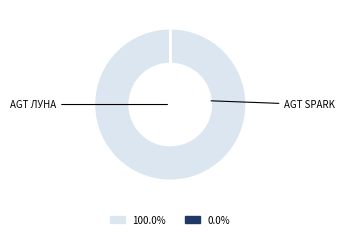

Does any single category account for the majority?

Yes